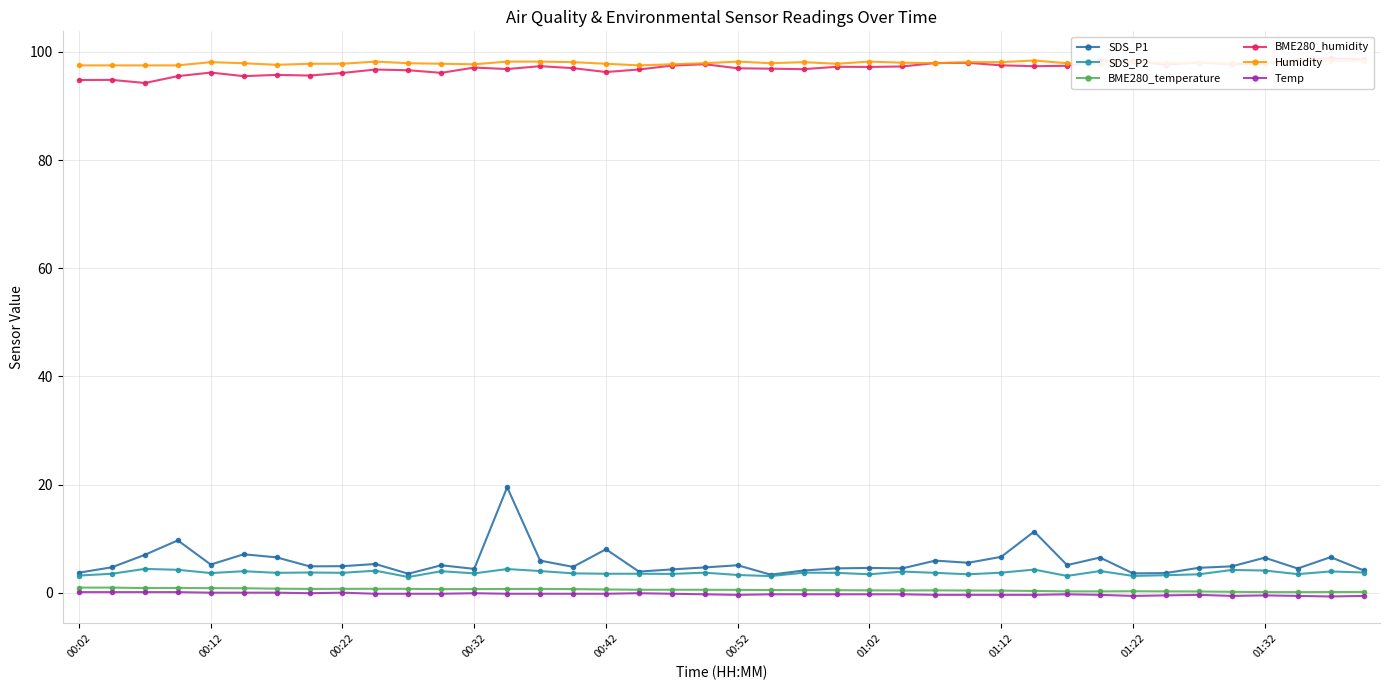

What is the highest value of the SDS_P2 series?

4.4